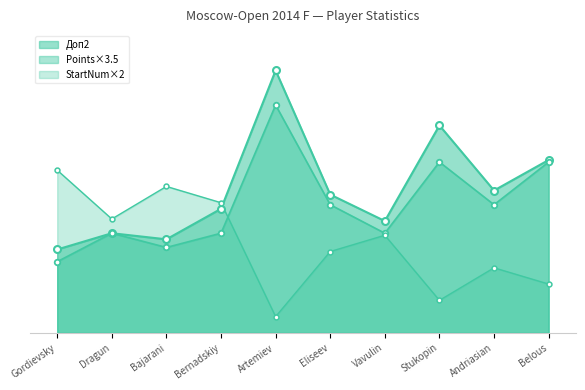

What is the sum of the Points values at Dragun and Belous?

33.2